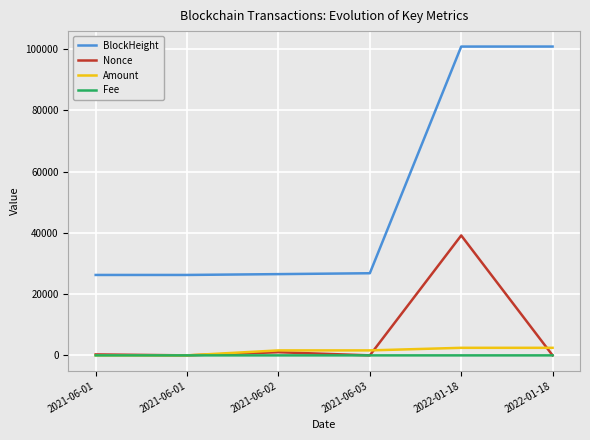

What is the value of the Fee point at the 5th from the left?

0.1